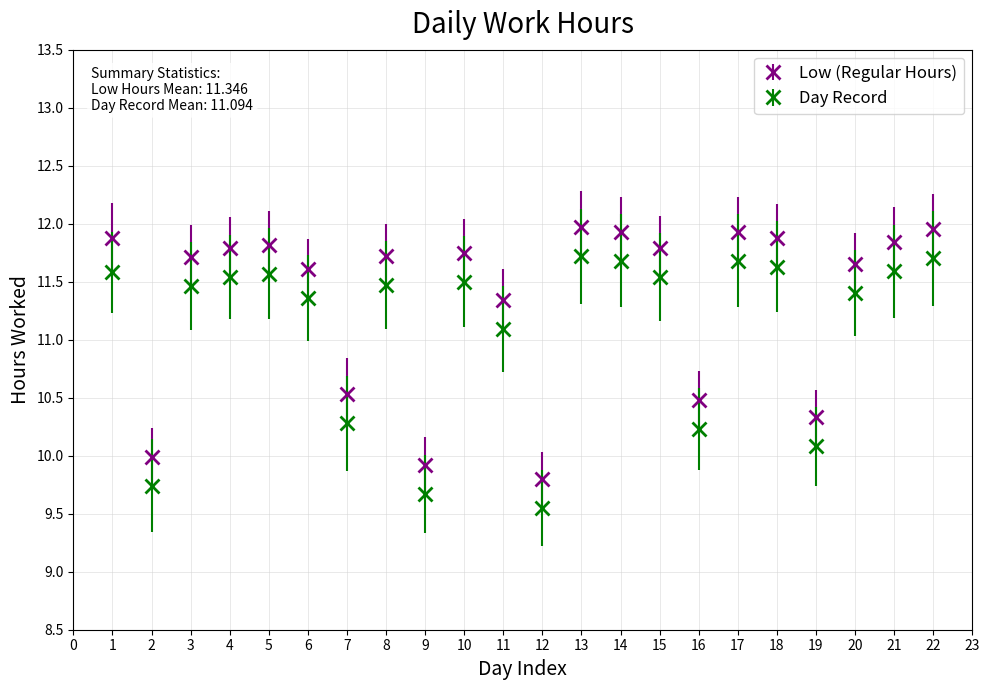

What is the sum of all Day Record values?

244.1